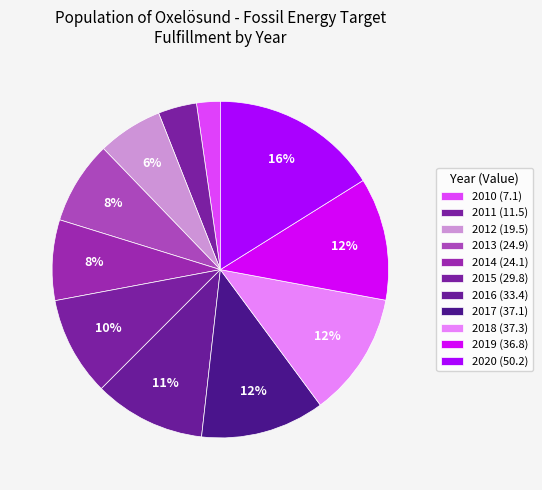

To the nearest percent, what is the difference between the largest and smallest slice percentages?

14%